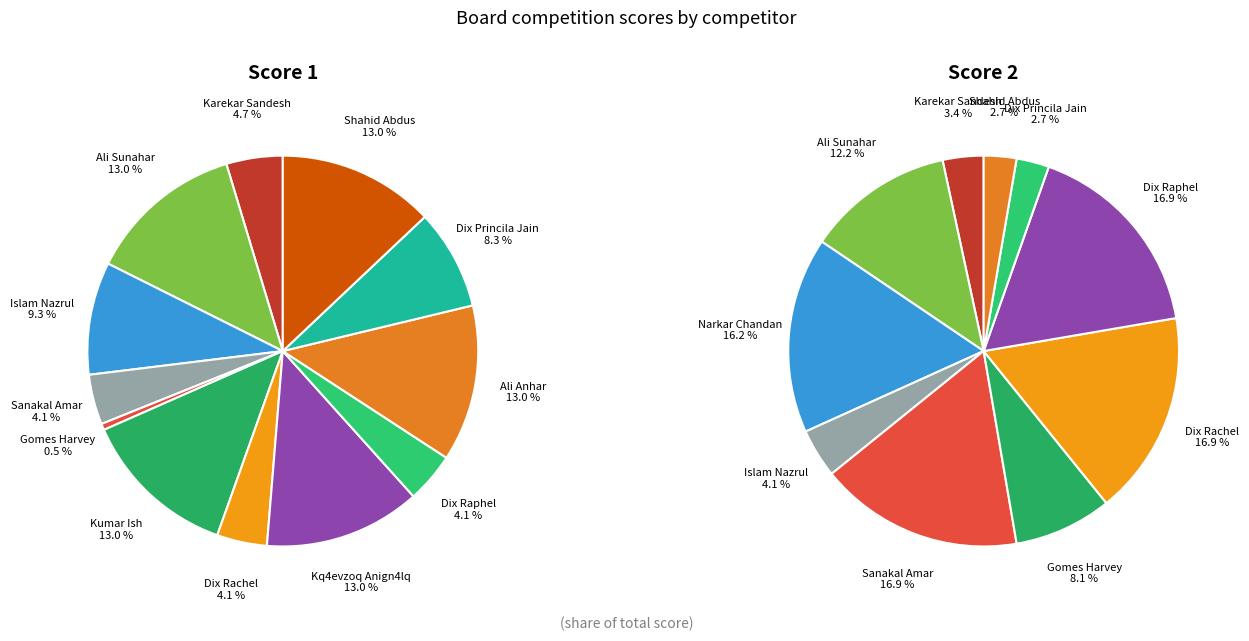

Which slice is the largest?

Ali Sunahar